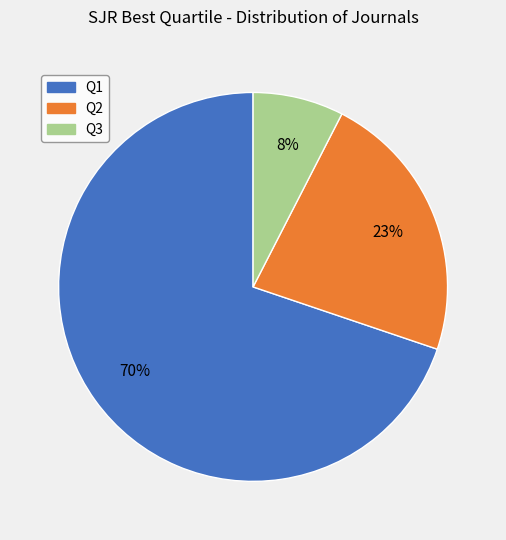

Which slice represents more than half of the pie?

Q1